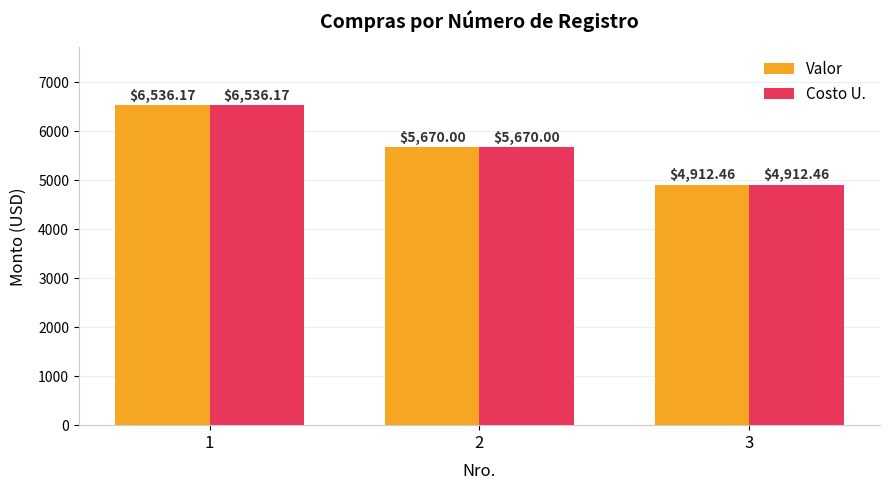

Is it true that Valor equals 2669.0 at 1?

False